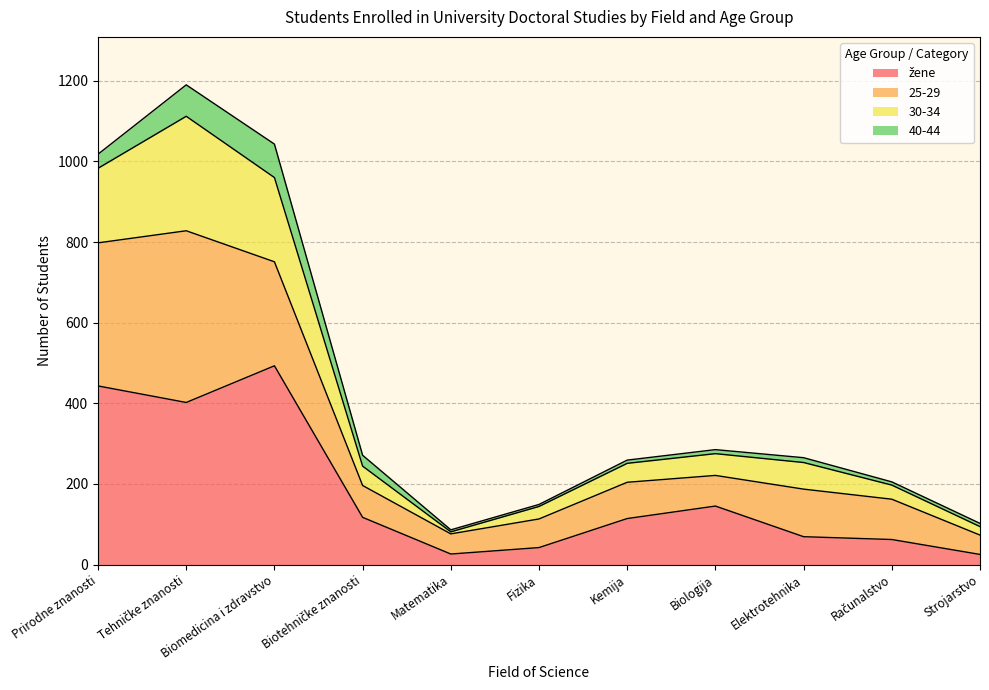

What is the sum of the žene values at Biologija and Računalstvo?

207